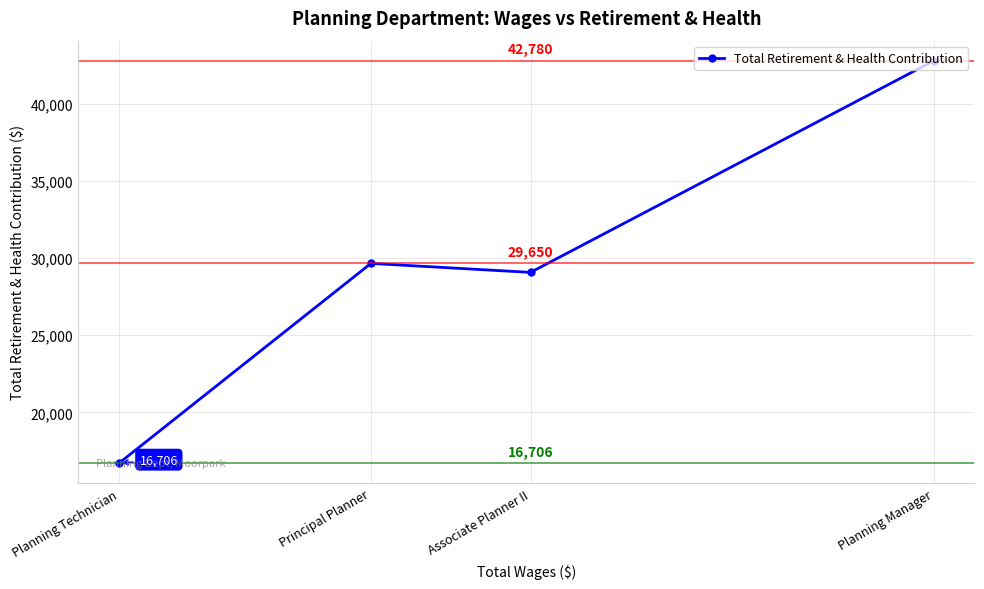

Is it true that the value at Planning Manager is 19856?

False